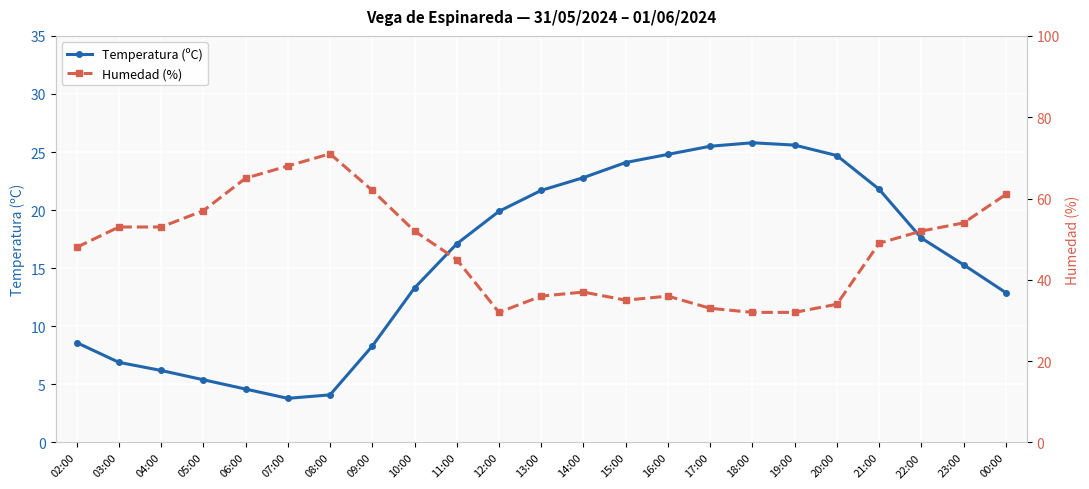

In Temperatura (ºC), how many points are lower than both neighbors (excluding endpoints)?

1